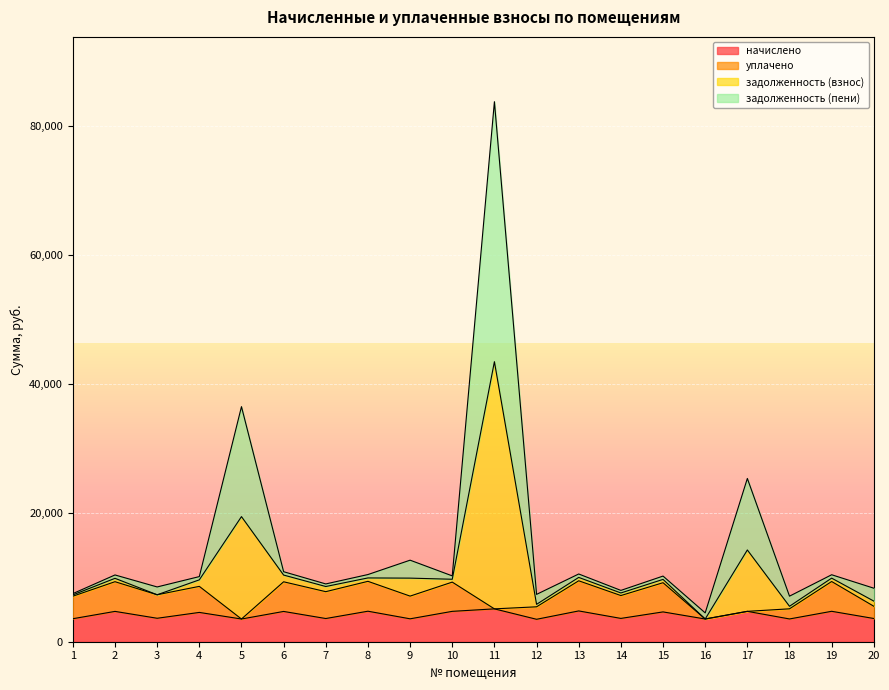

At which category is the sum across all series the highest?

11